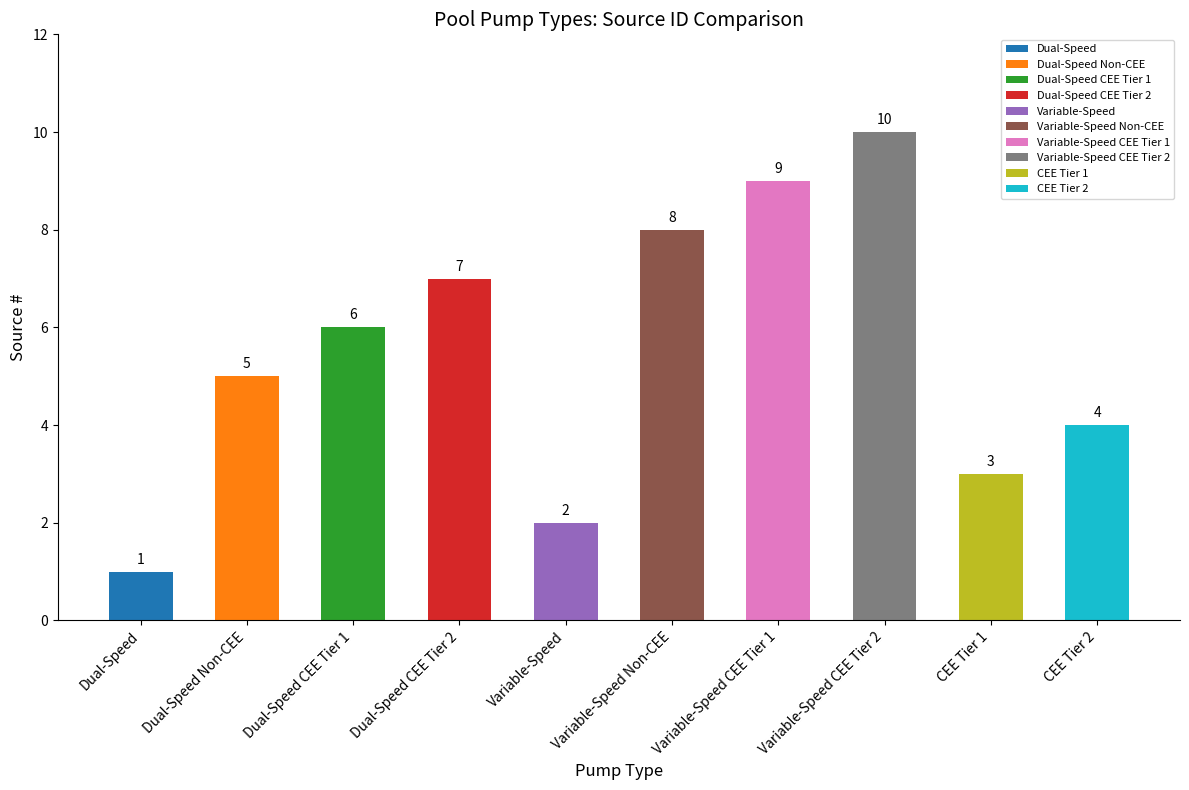

How many values are between 3 and 8?

6